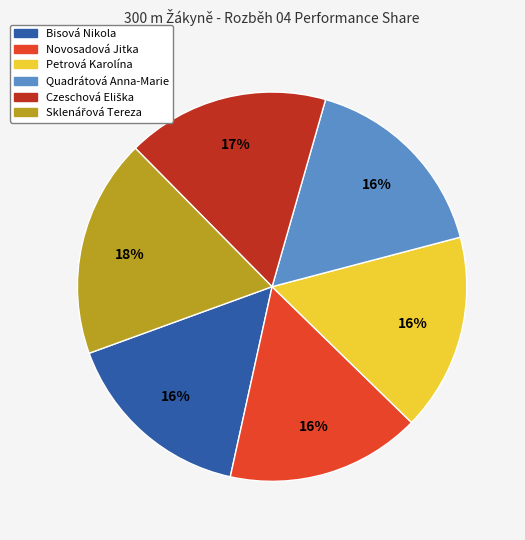

How many segments does this pie chart have?

6